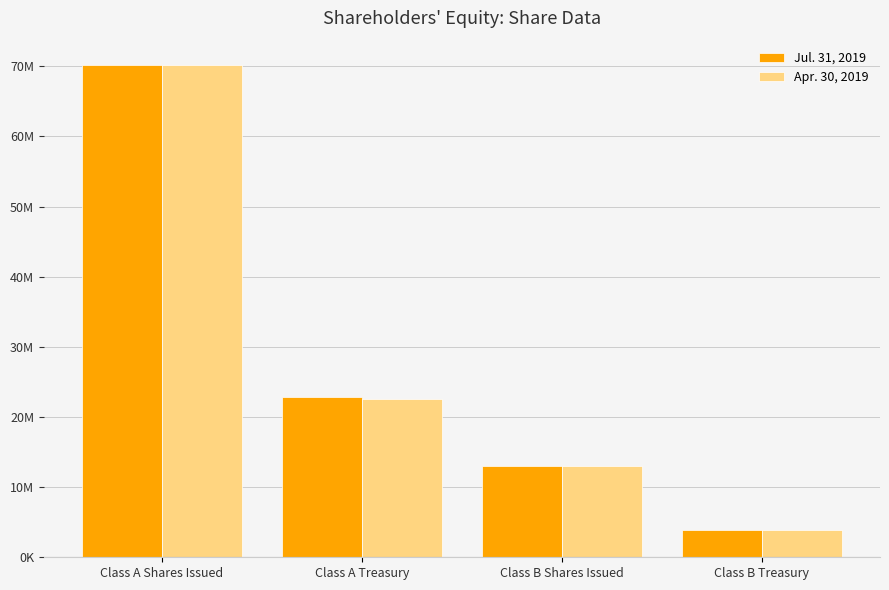

What is the value of the Jul. 31, 2019 bar at the 2nd from the left?

22795256